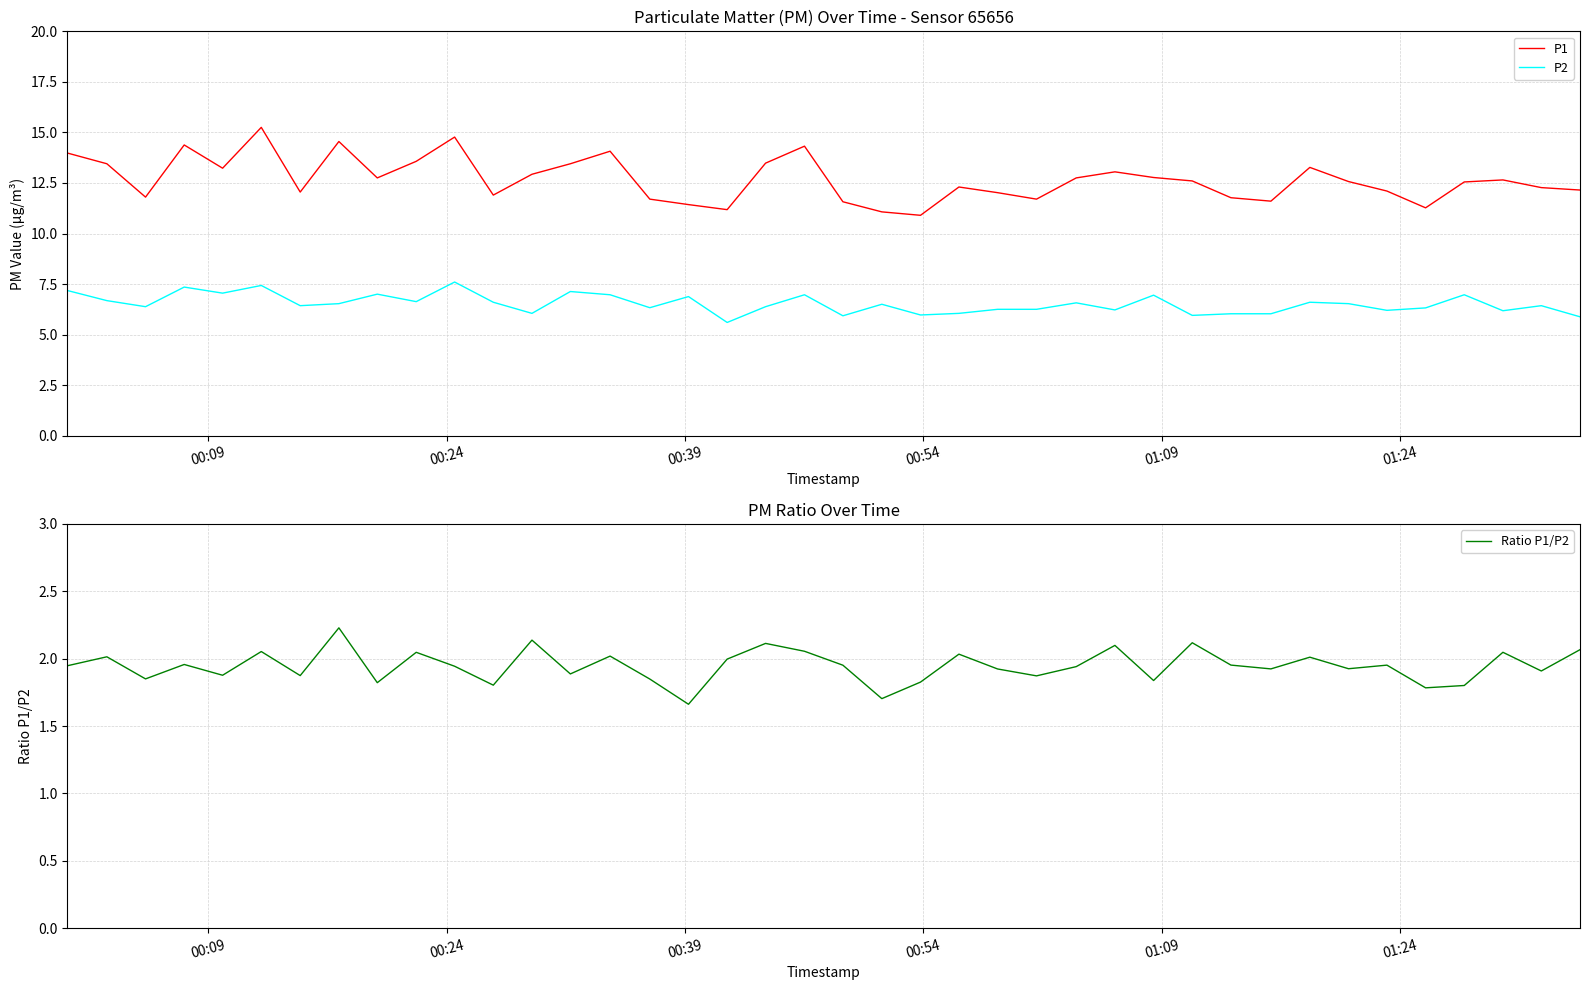

How many distinct data groups are displayed?

3